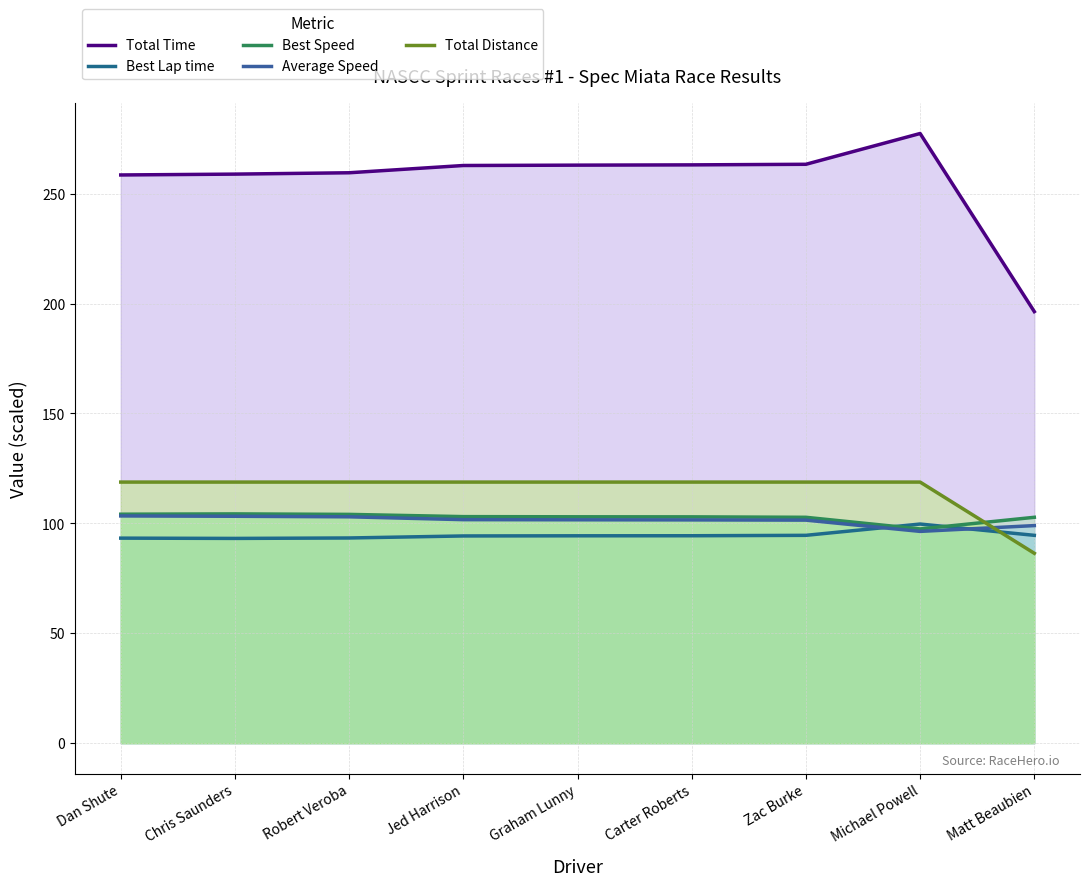

True or false: Average Speed has a value of 103.4 at Dan Shute.

True